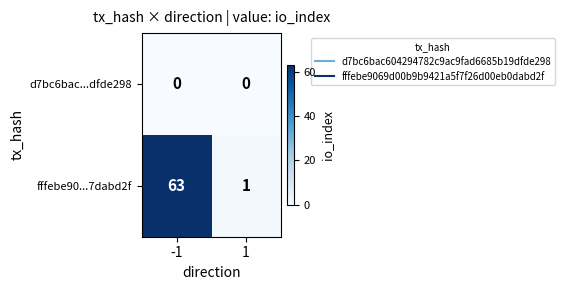

What is the sum of all fffebe90...7dabd2f values?

64